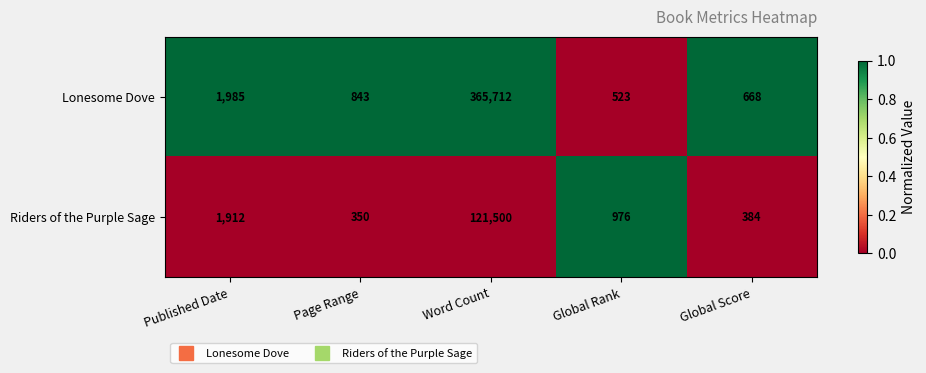

The value of Riders of the Purple Sage at Page Range is 350. True or false?

True